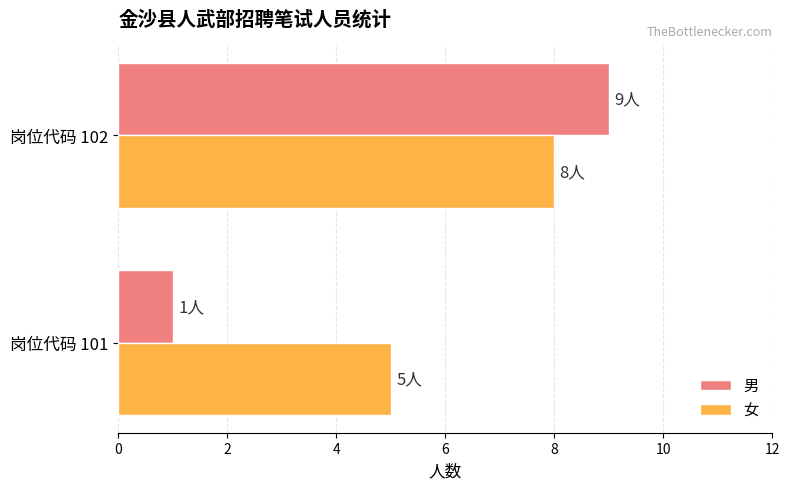

Between 岗位代码 101 and 岗位代码 102, which series saw the biggest shift?

男